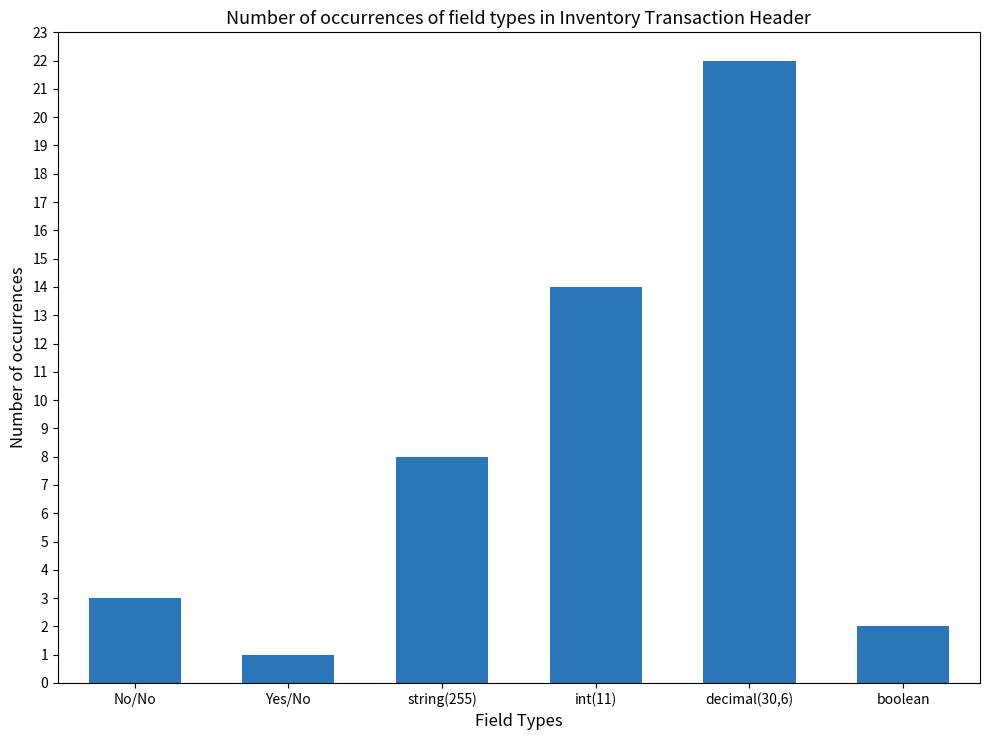

What is the approximate value at No/No, to the nearest 5?

5